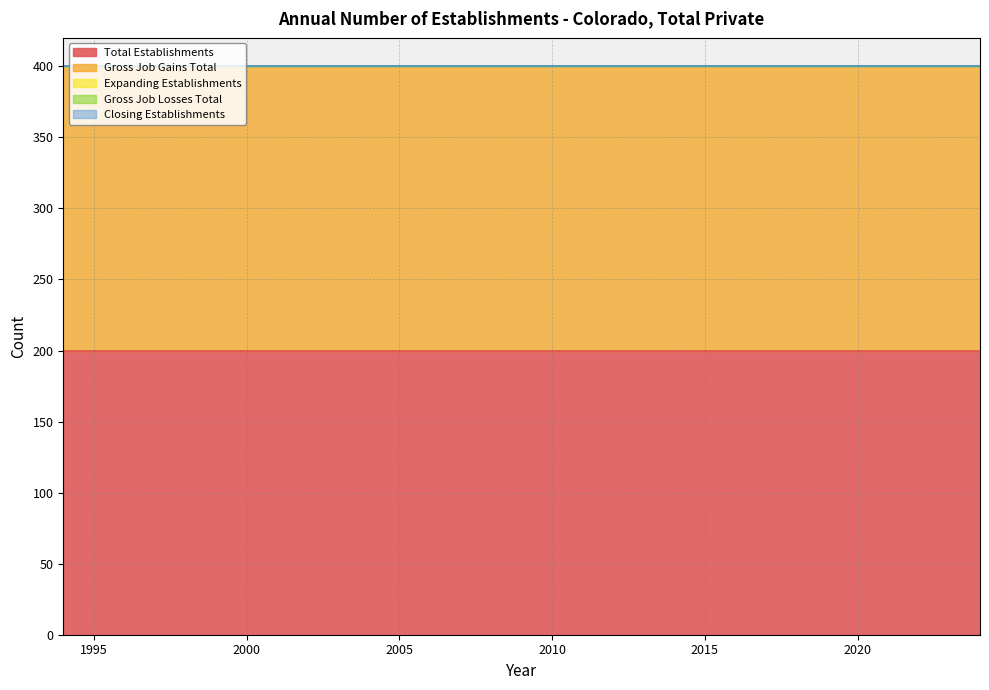

True or false: Gross Job Losses Total and Closing Establishments intersect in this chart.

False